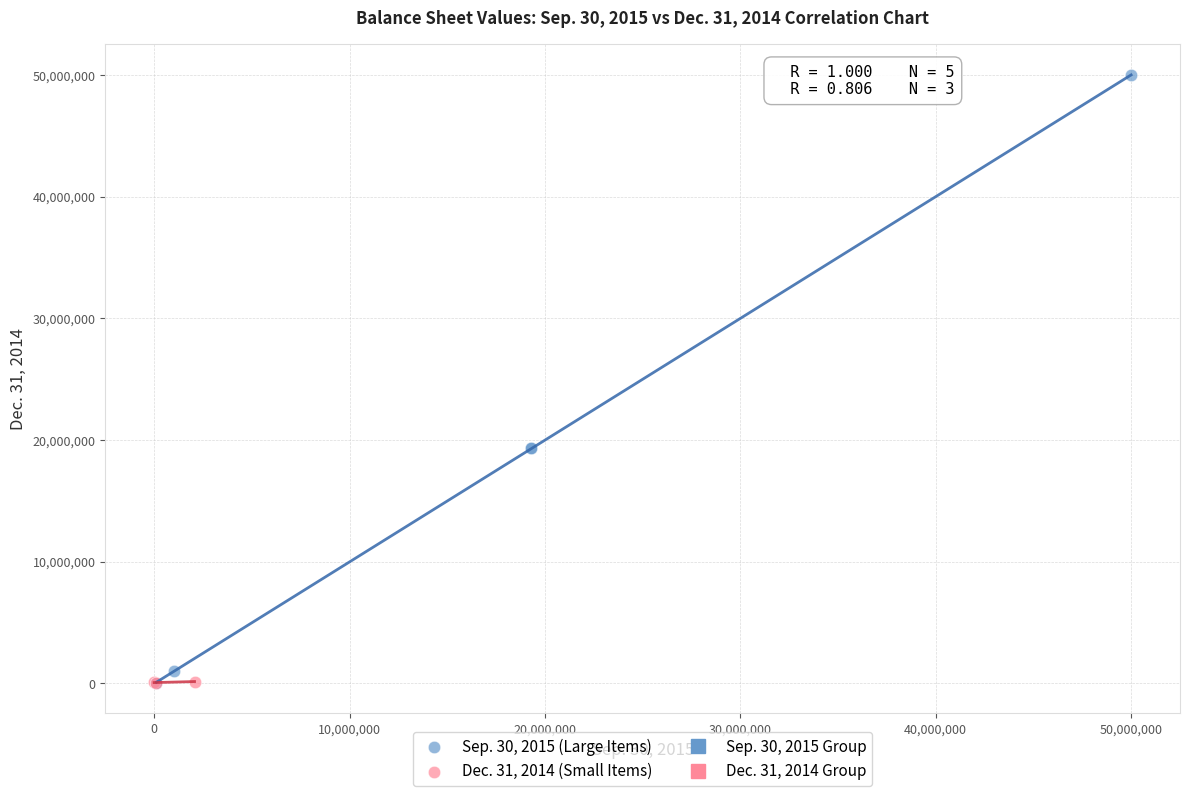

Which series contains the highest Y value?

Sep. 30, 2015 (Large Items)